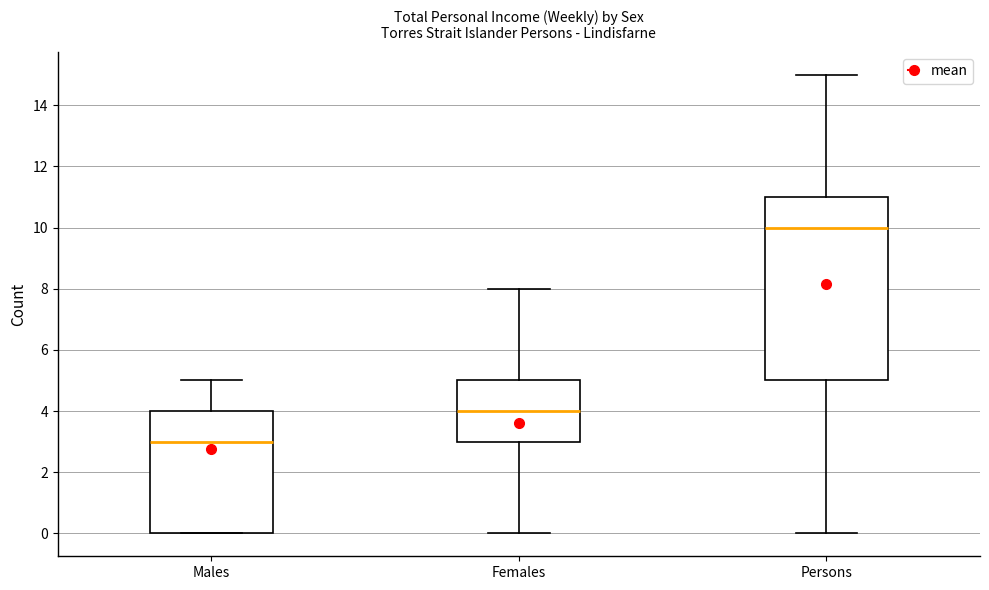

Reading left to right, read every box against the y-axis: the position of its median line, the range the box covers, and the ends of its whiskers. The values are not printed on the chart, so give them approximately, as read against the axis.

Males: median 3, box 0 to 4, whiskers 0 to 5
Females: median 4, box 3 to 5, whiskers 0 to 8
Persons: median 10, box 5 to 11, whiskers 0 to 15